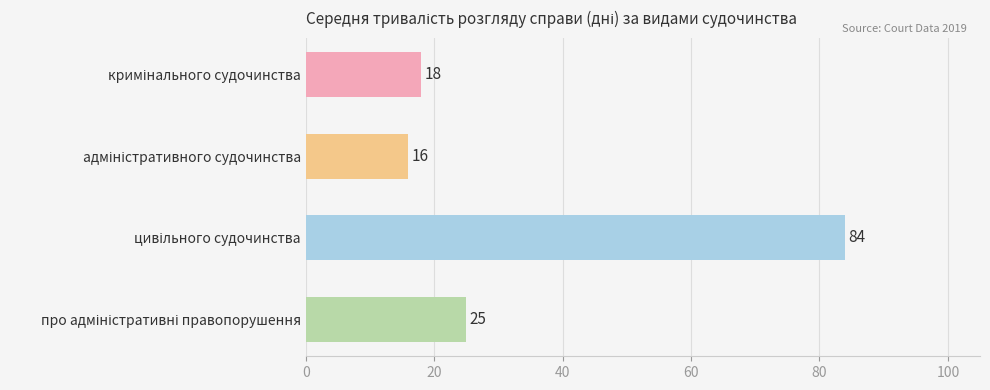

What is the value of the 2nd bar from the top?

16